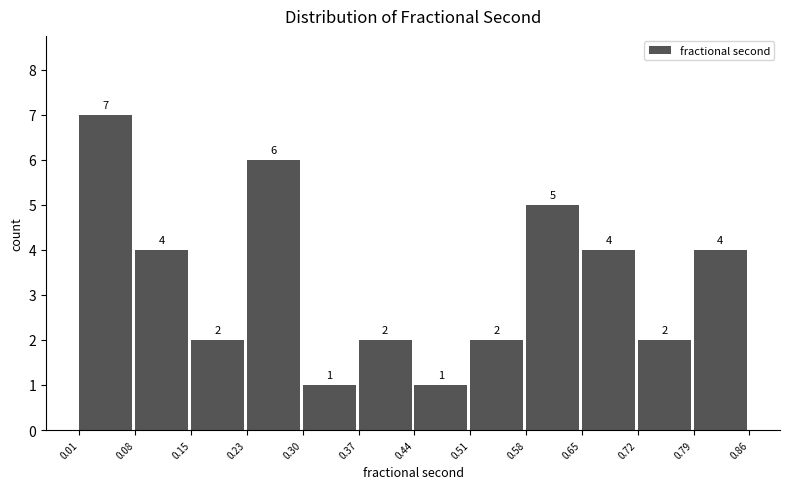

Which range on the x-axis has the tallest bar?

0.01 to 0.08